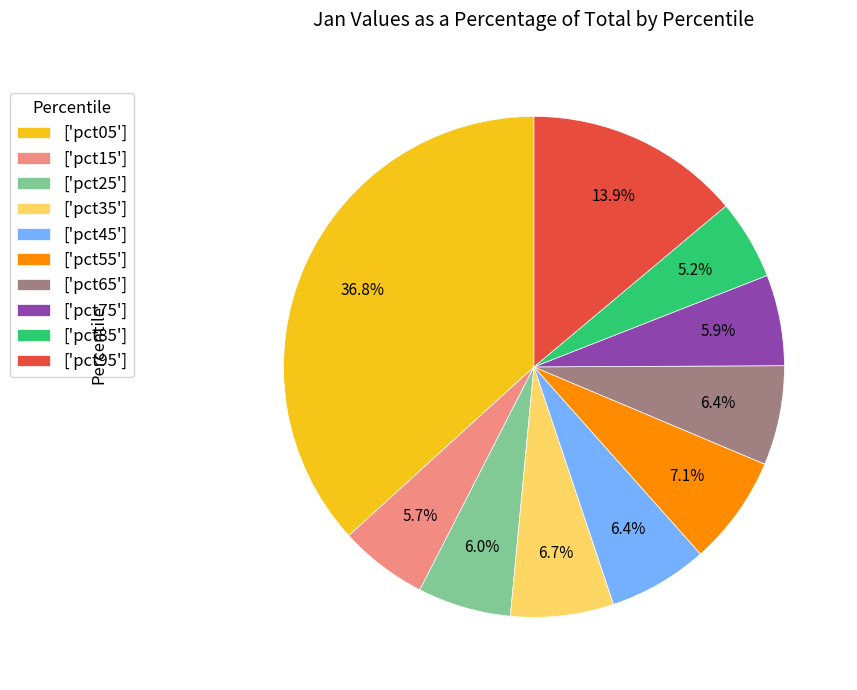

What is the total percentage of ['pct65'] and ['pct45']?

12.8%